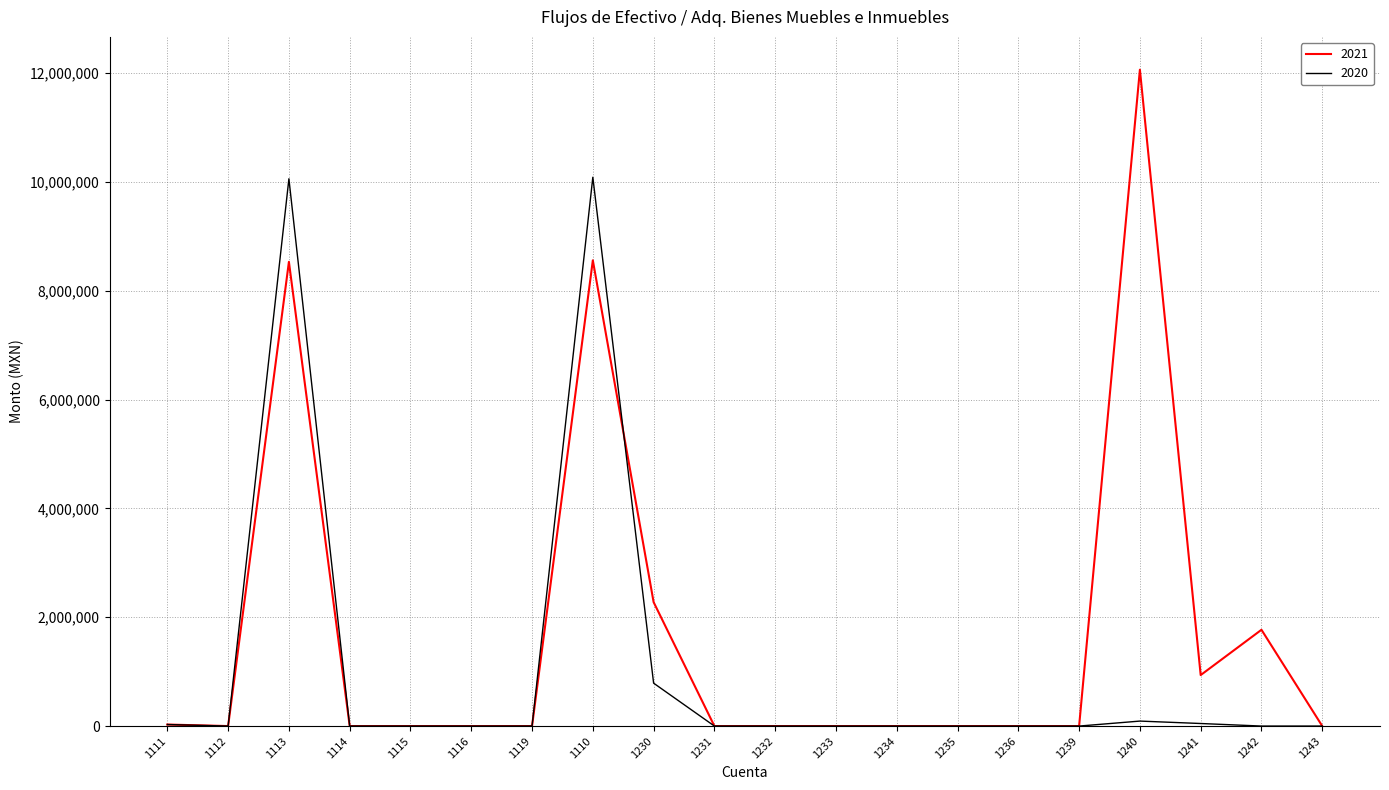

What is the sum of all 2020 values?

21095541.0